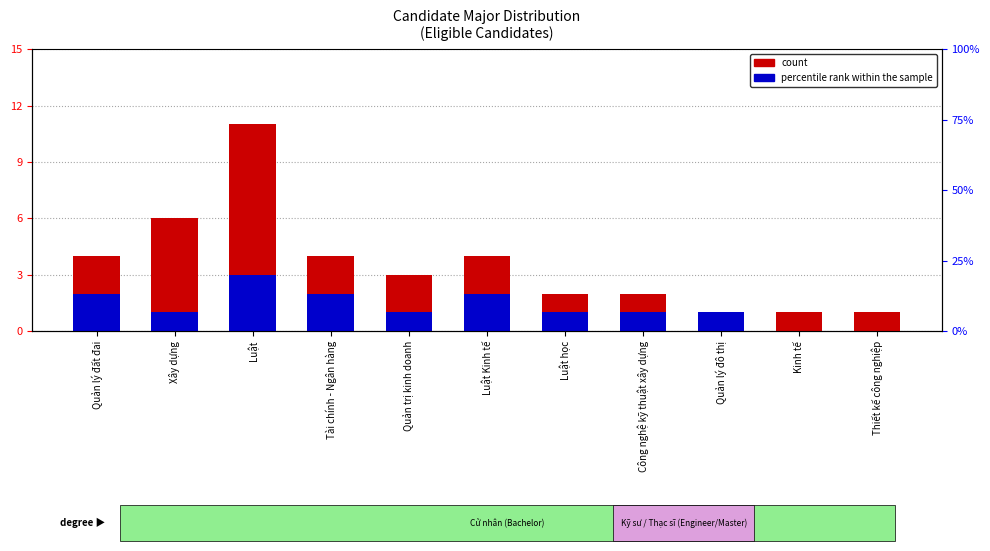

The value of percentile rank within the sample at Xây dựng is 0. True or false?

False